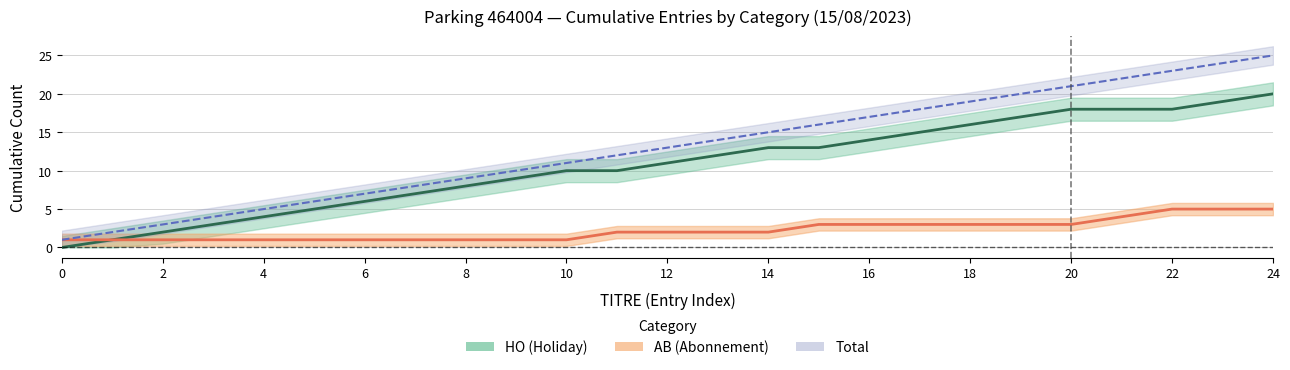

True or false: AB (Abonnement) and Total cross at least once.

False